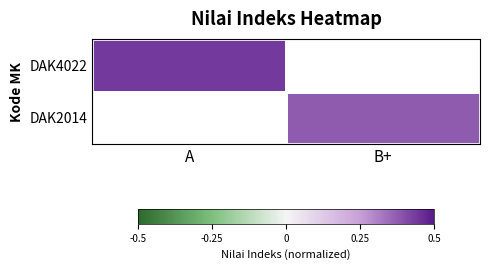

Is it true that DAK4022 equals 0.4 at A?

True